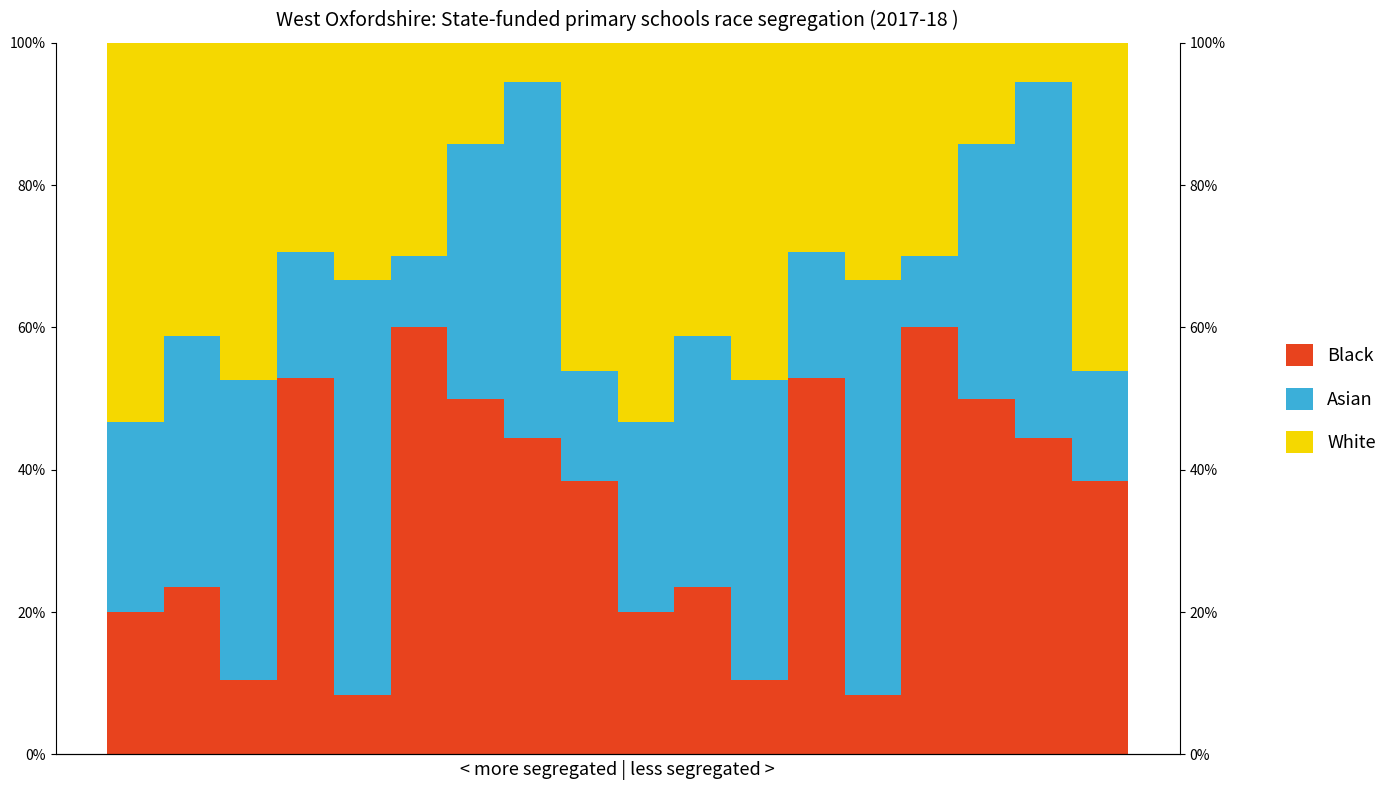

At which category is the sum across all series the highest?

3